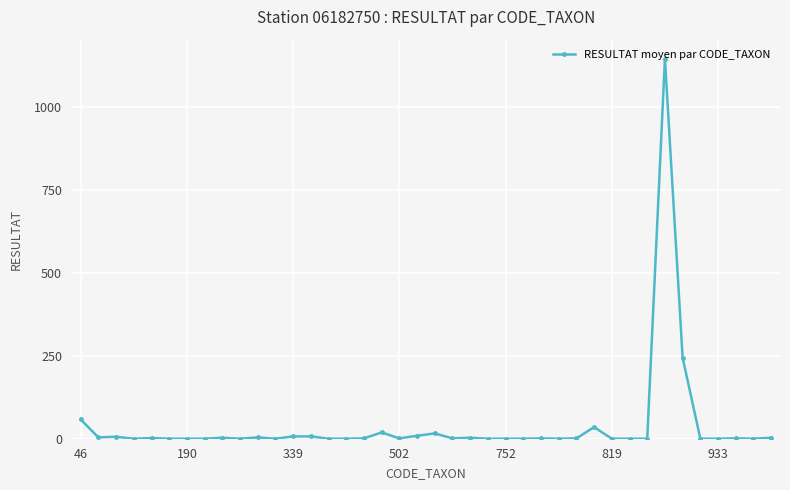

What is the difference between the maximum and minimum values?

1145